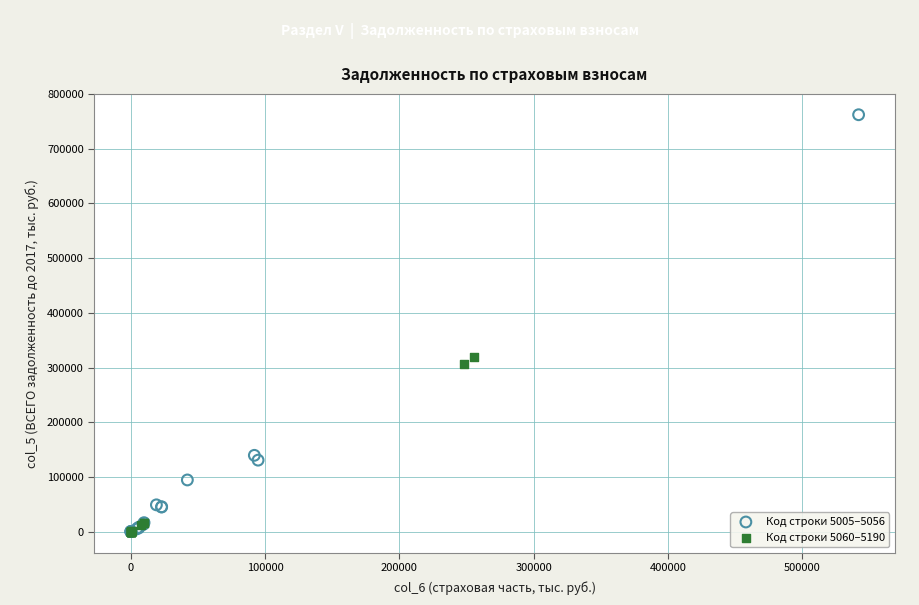

Which series reaches the maximum Y coordinate?

Код строки 5005–5056